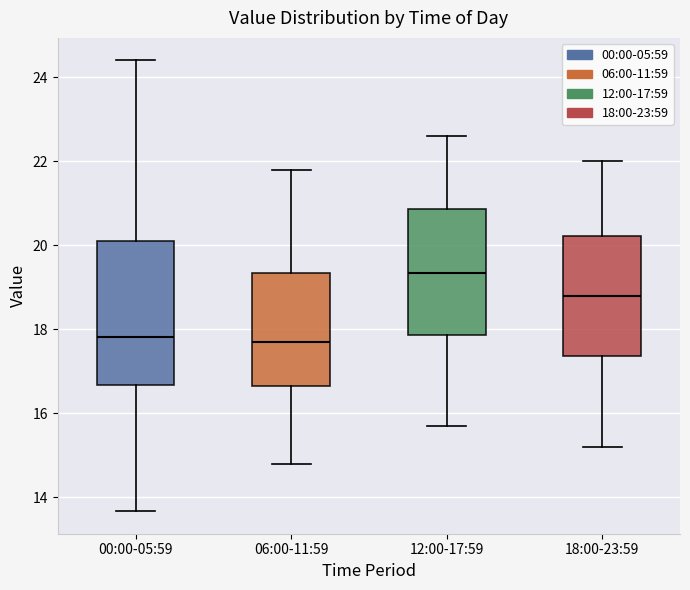

Where is the lower edge of the box for 18:00-23:59 on the y-axis? The values are not printed on the chart, so give them approximately, as read against the axis.

17.4